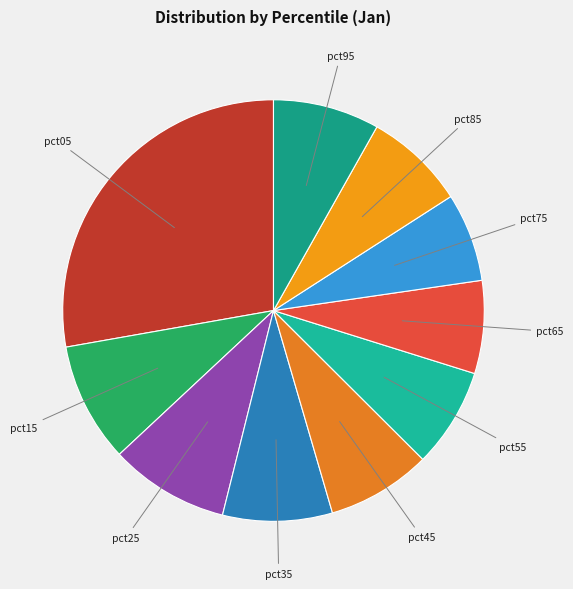

Count the number of slices in the pie.

10